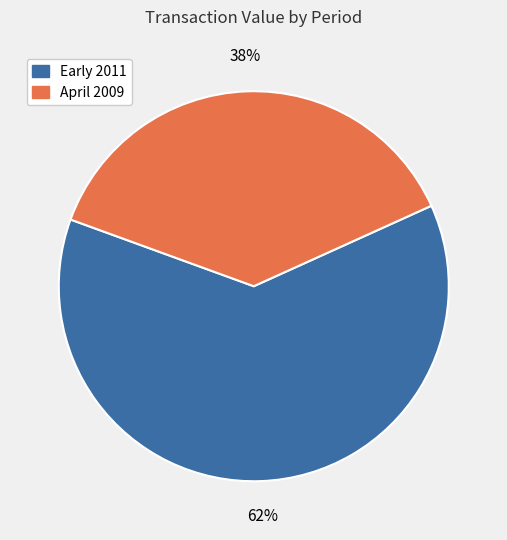

Does any single category account for the majority?

Yes